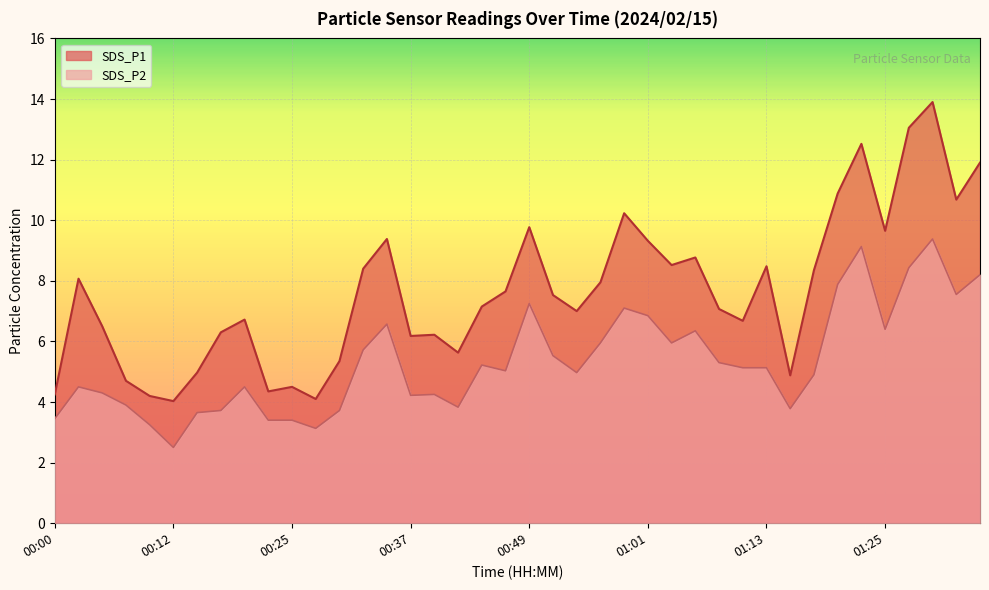

At which category does SDS_P1 reach its first local peak?

00:03